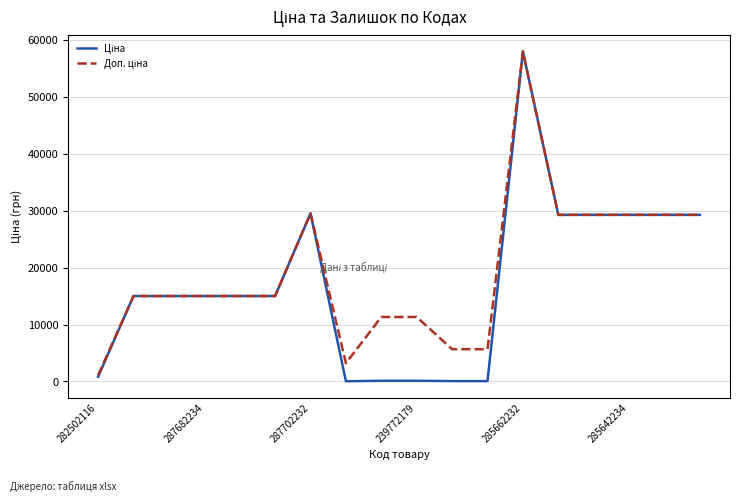

Reading left to right, what are all the values shown in this chart?

Ціна: 813.0	15019.2	15019.2	15019.2	15019.2	15019.2	29548.9	32.0	113.3	113.3	56.7	56.7	58037.0	29294.9	29294.9	29294.9	29294.9	29294.9
Доп. ціна: 1101.8	15019.2	15019.2	15019.2	15019.2	15019.2	29548.9	3205.0	11334.0	11334.0	5667.0	5667.0	58037.0	29294.9	29294.9	29294.9	29294.9	29294.9